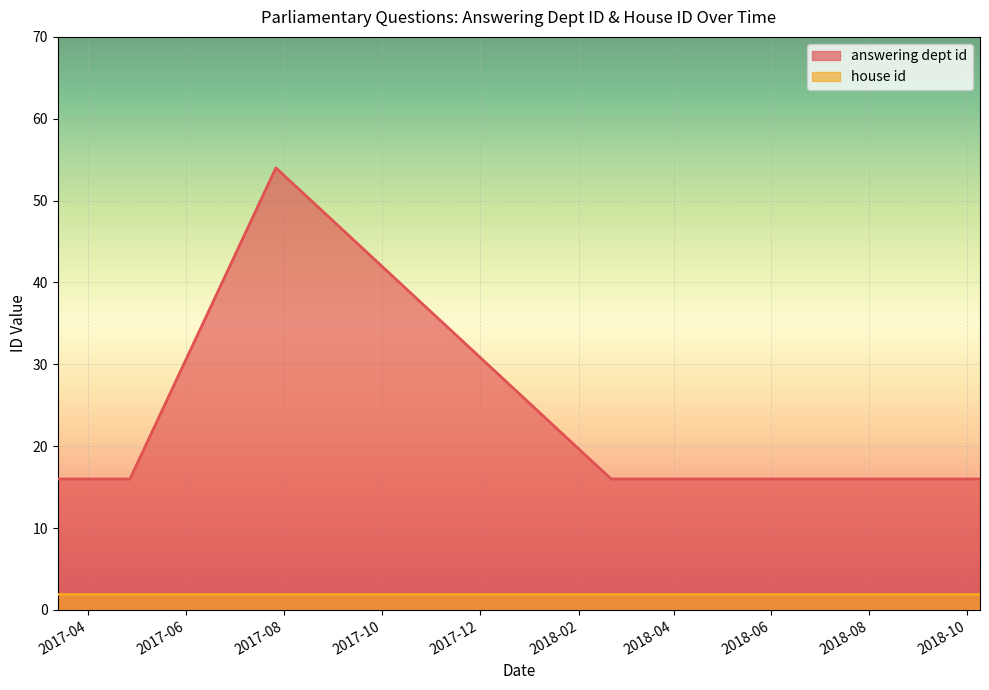

Which category has the highest value across all series?

2017-07-27